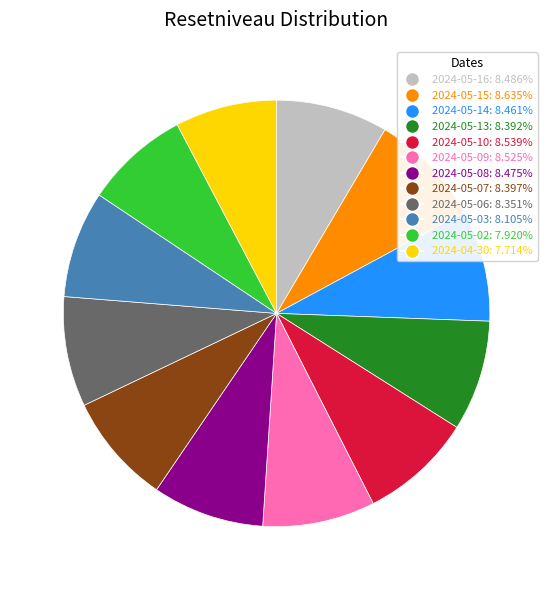

What is the ratio of the value at 2024-05-13 to the value at 2024-05-06?

1.0